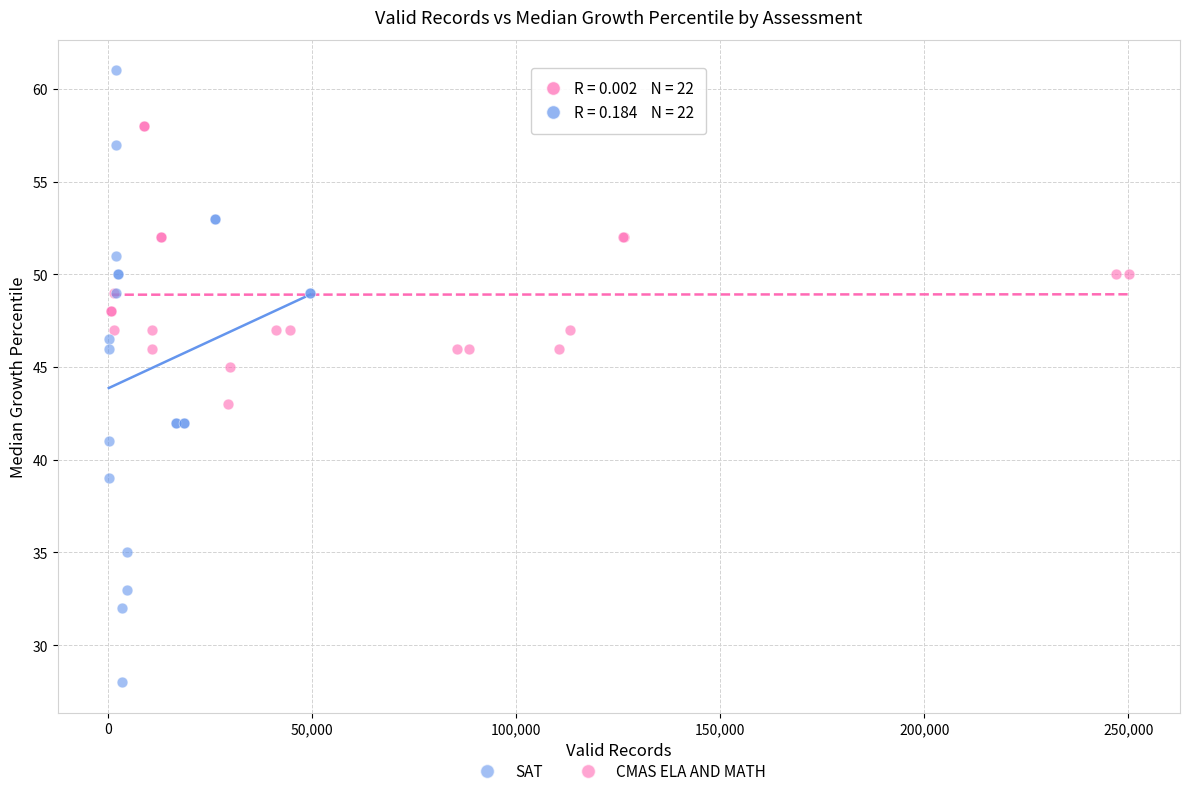

Which series contains the highest Y value?

SAT